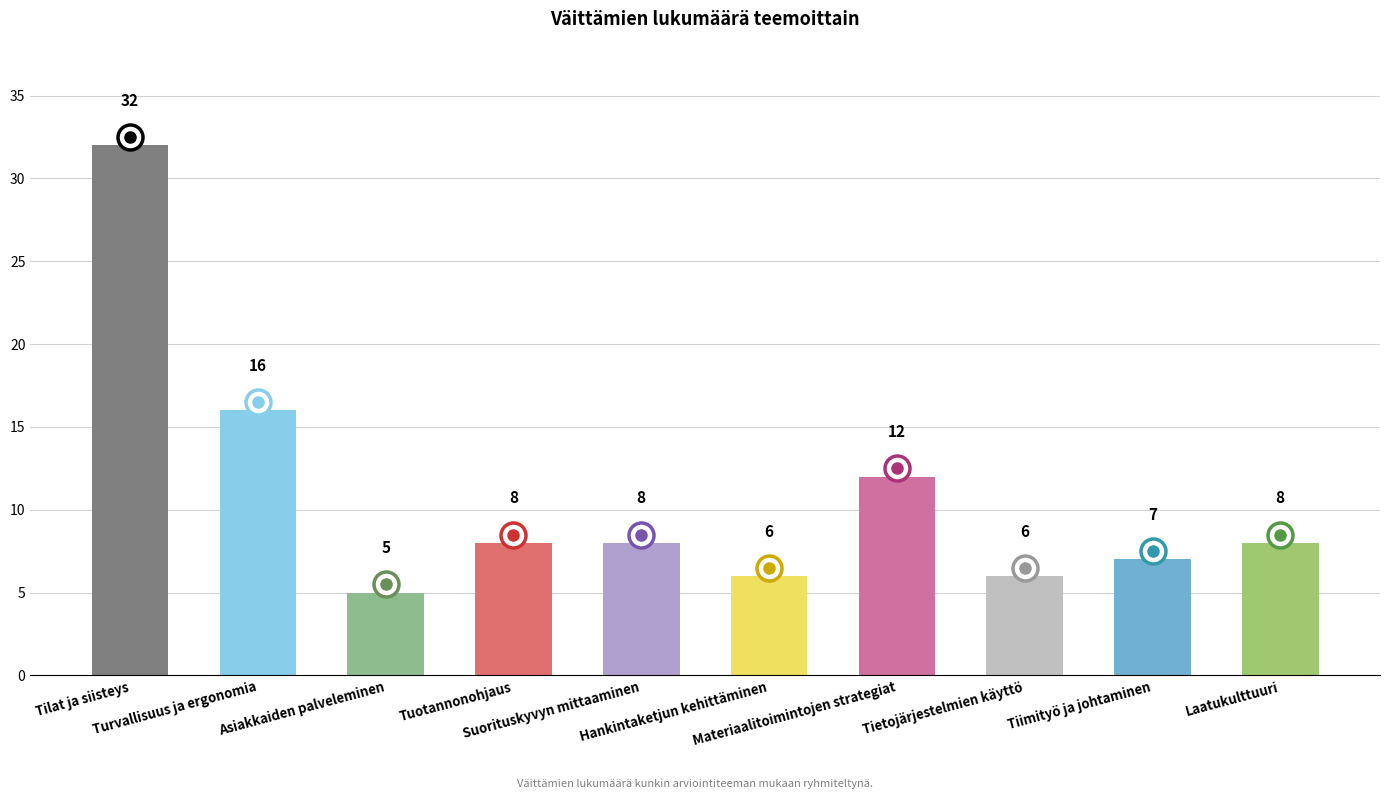

Which has a higher value, Tilat ja siisteys or Suorituskyvyn mittaaminen?

Tilat ja siisteys